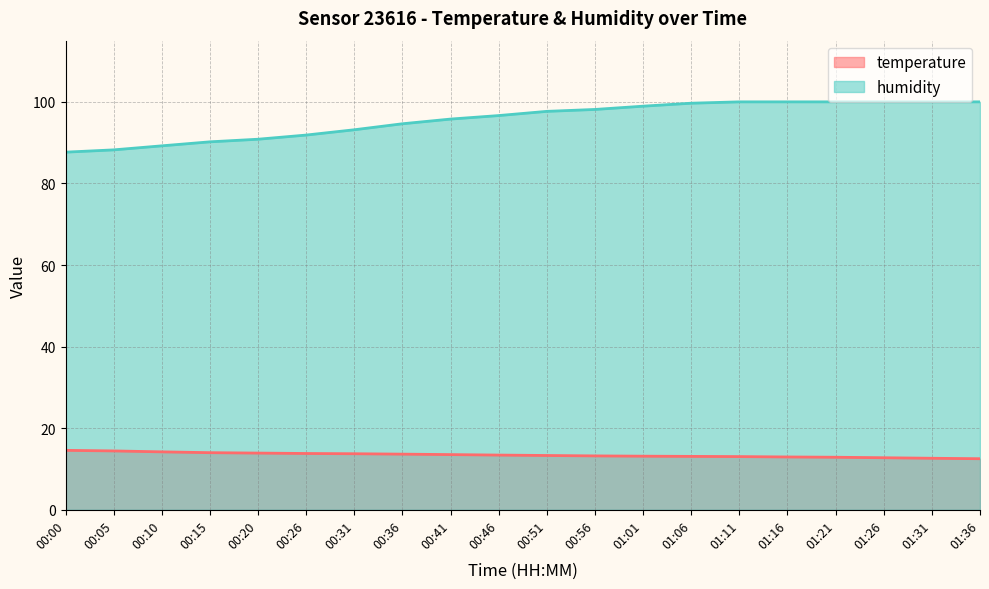

What is the smallest value displayed?

12.5